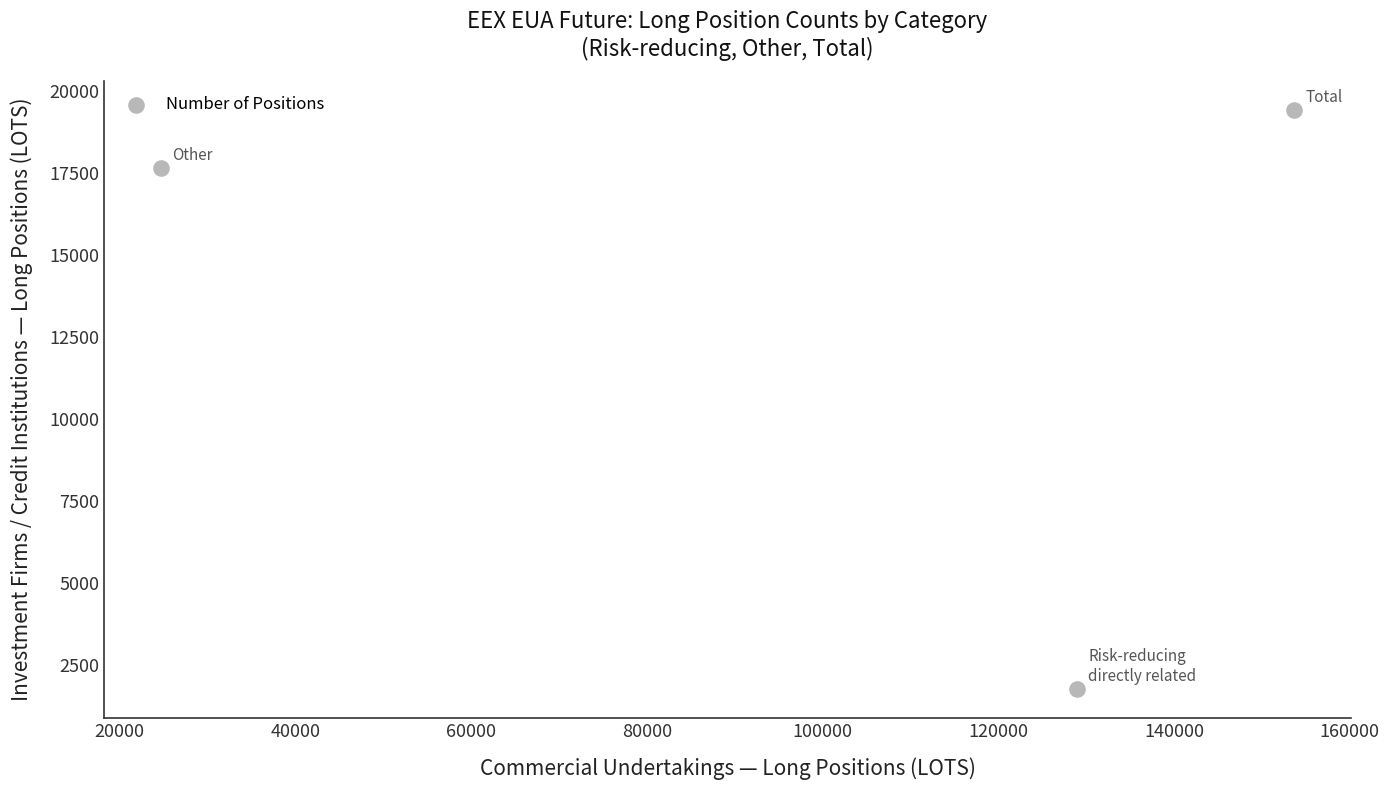

What is the range of X values (max minus min)?

128964